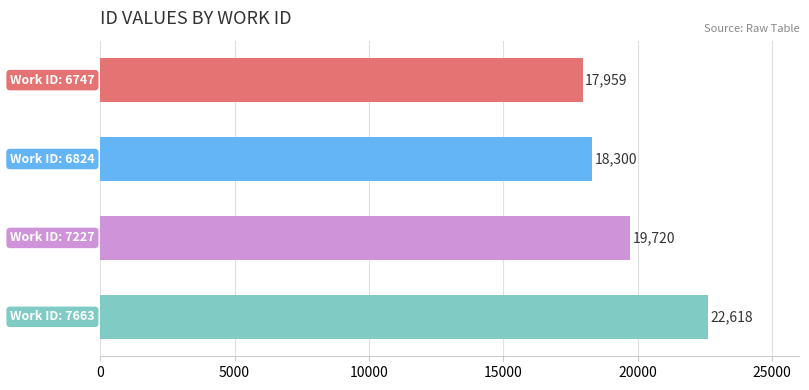

What is the value of the 1st bar from the top?

17959